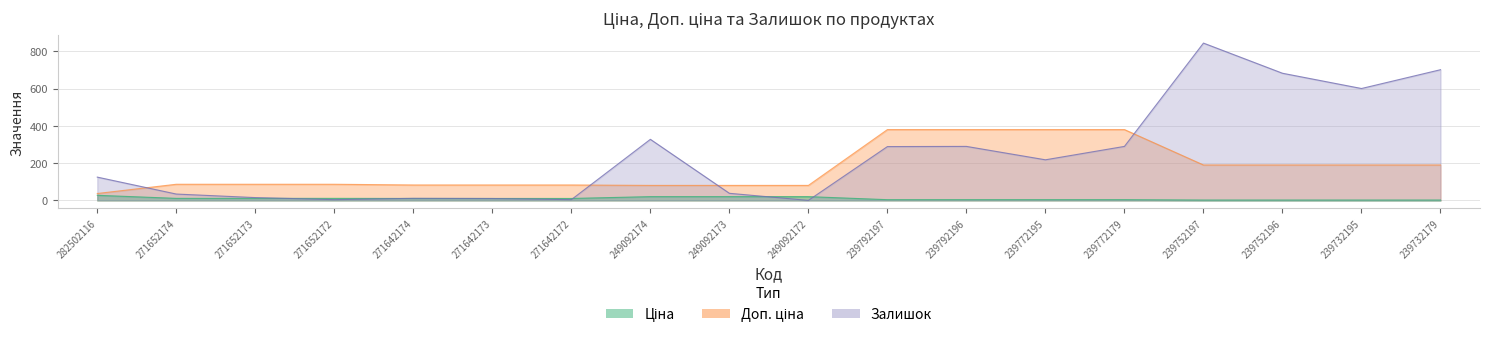

Between 239792196 and 239732195, which is larger?

239792196